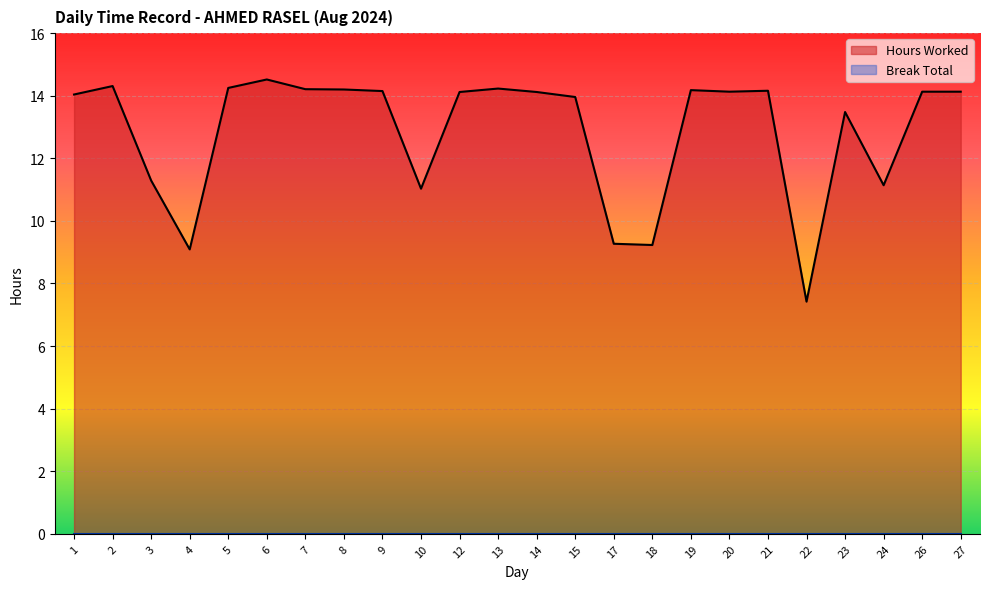

How many lines are shown in the chart?

2